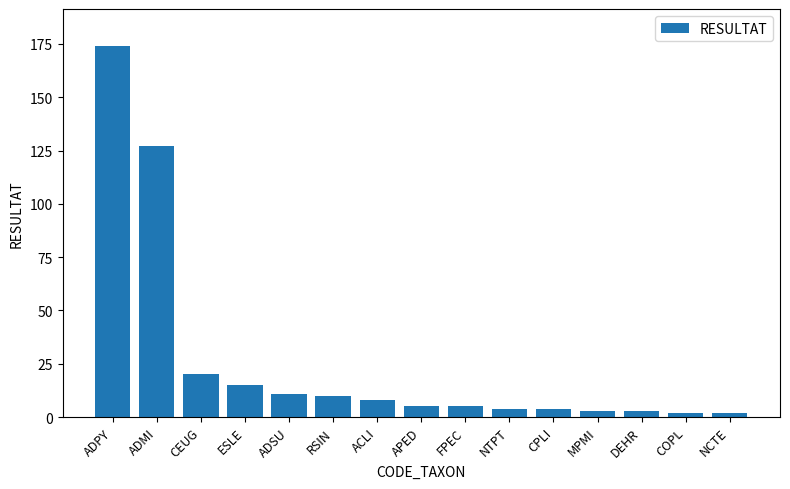

The chart shows a value of 3 at DEHR. True or false?

True